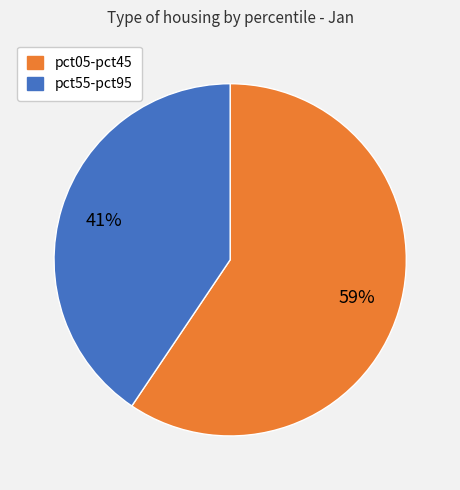

Does any single category account for the majority?

Yes